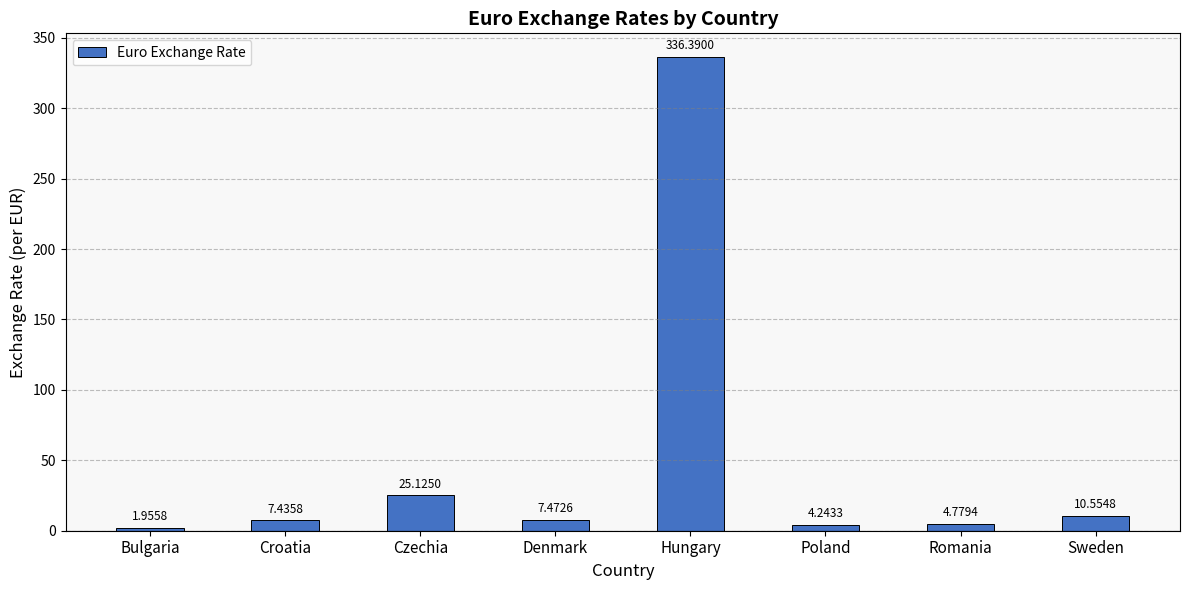

At which label is the value closest to 169?

Czechia